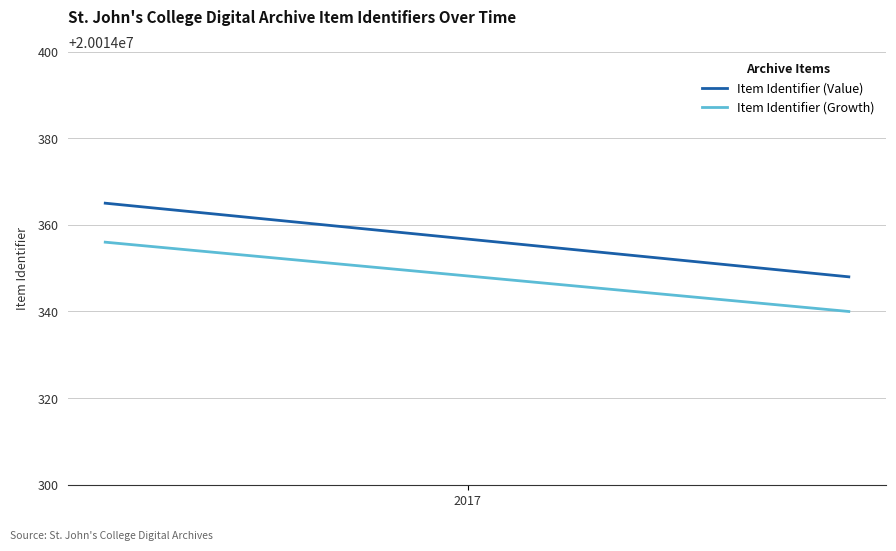

What is the total value across all series at 2017?

40028688